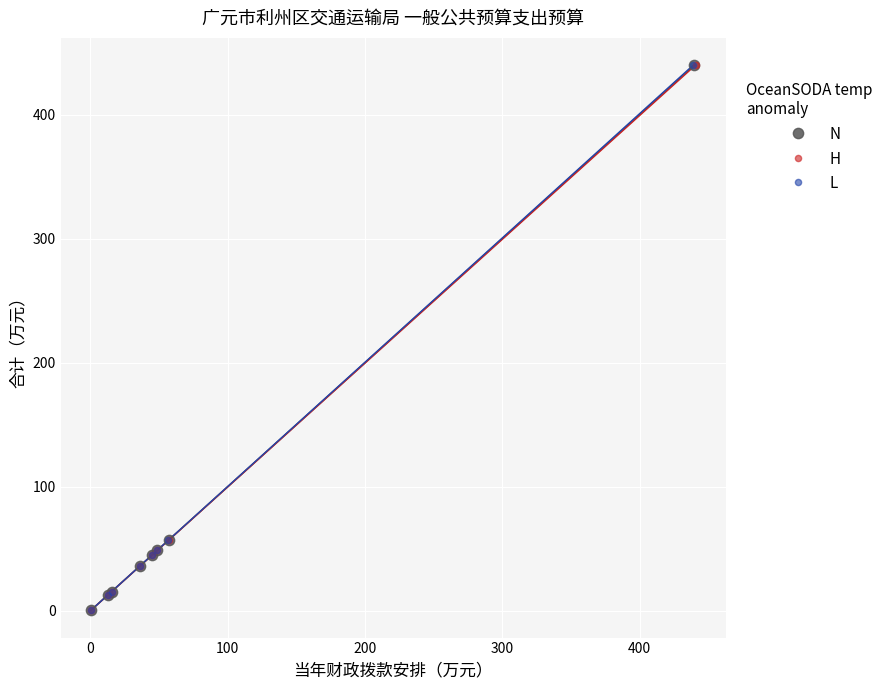

What are all the series names shown in the legend?

N, H, L